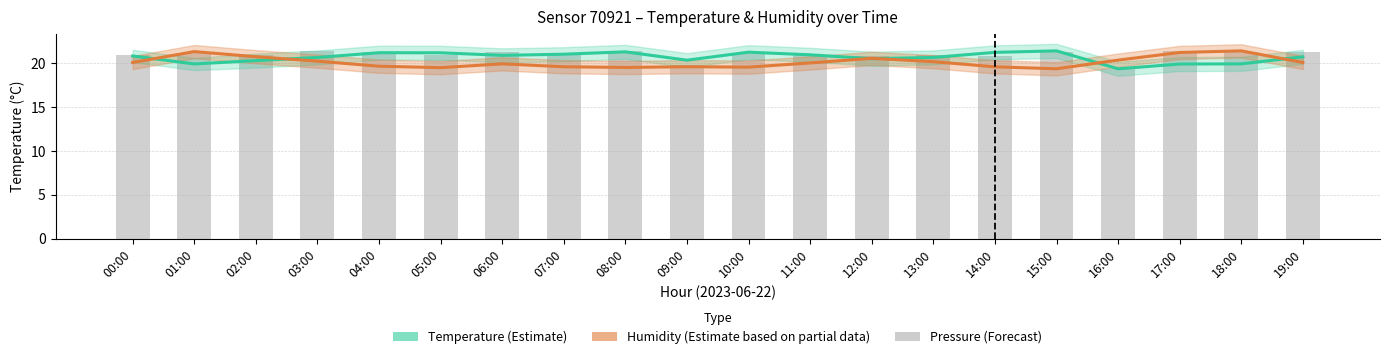

How many series are shown in this chart?

3